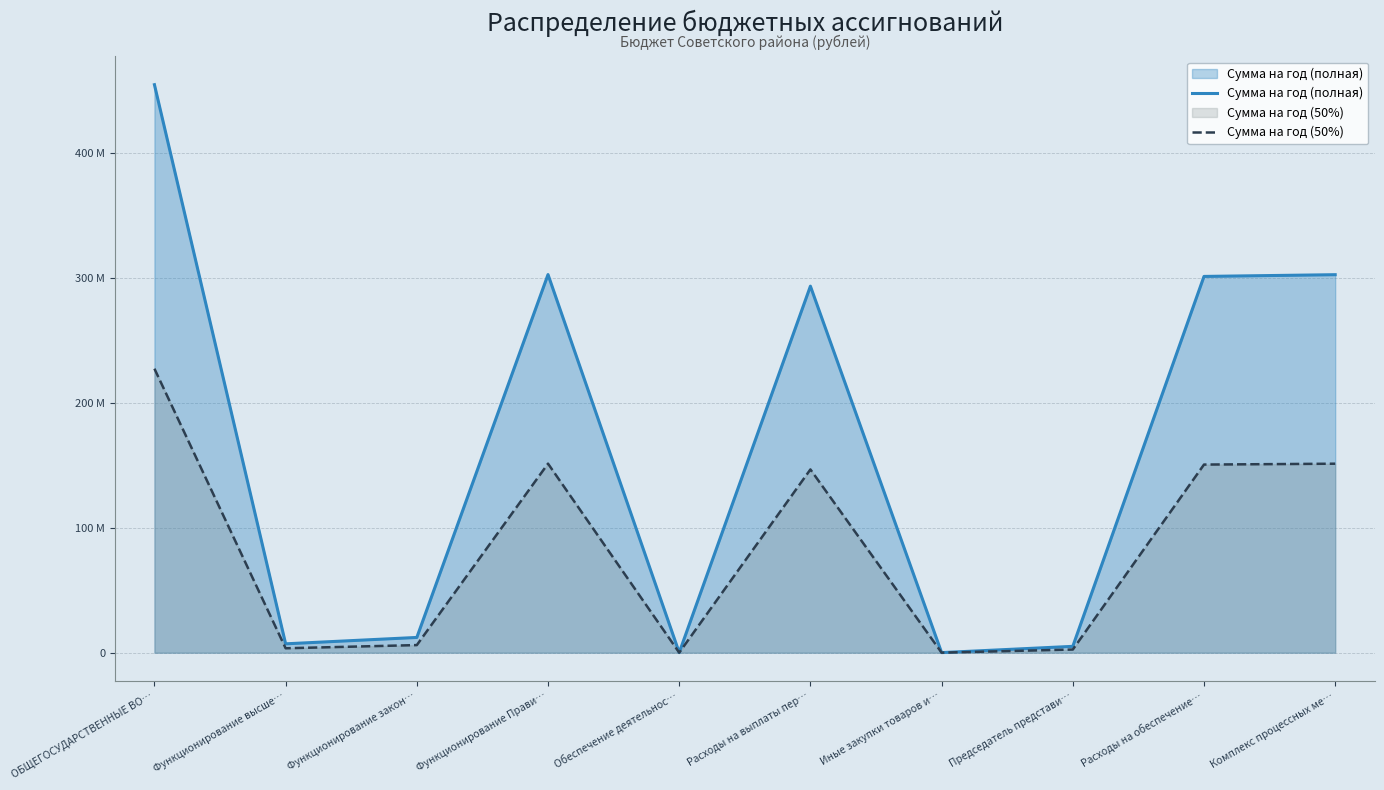

In Сумма на год (50%), how many points are lower than both neighbors (excluding endpoints)?

3